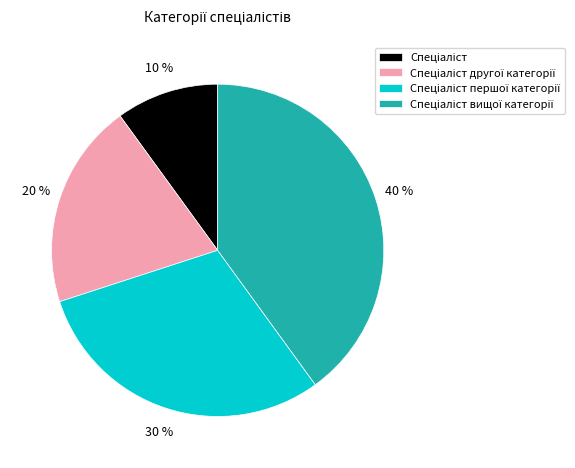

To the nearest percent, what is the average slice percentage?

25%